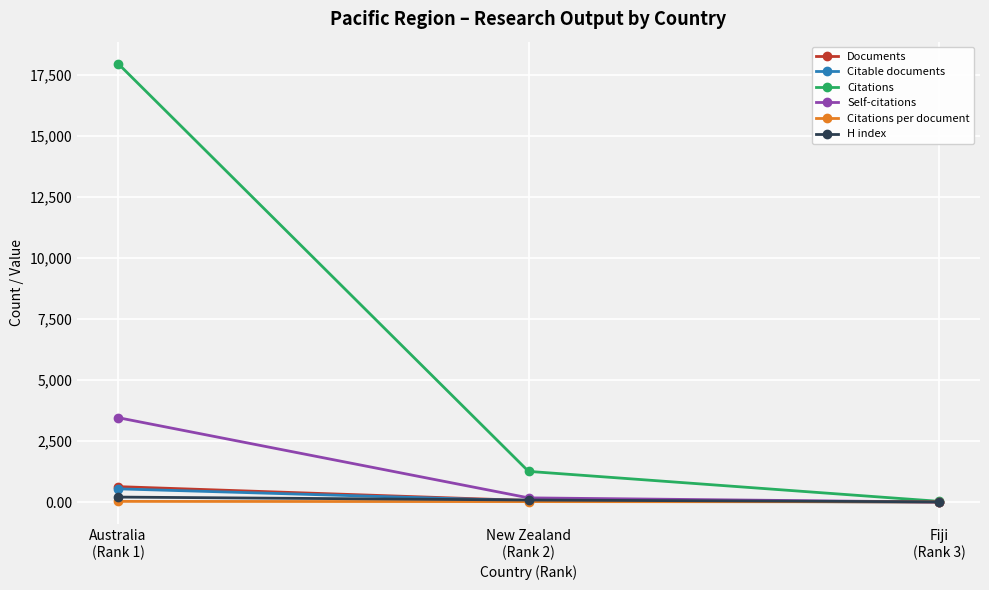

What is the maximum value shown in the chart?

17949.0